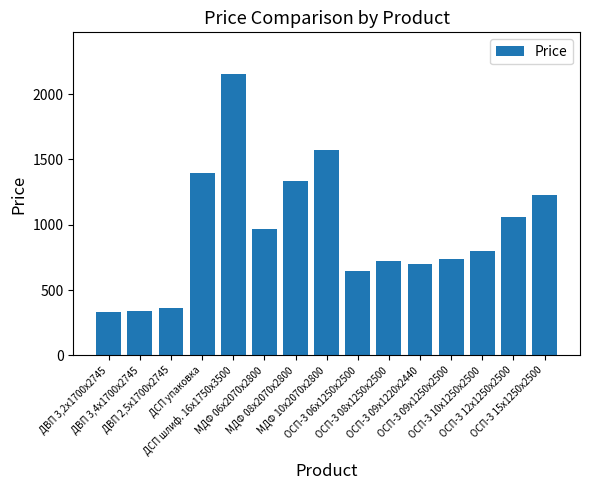

What position from the left is МДФ 08х2070х2800?

7